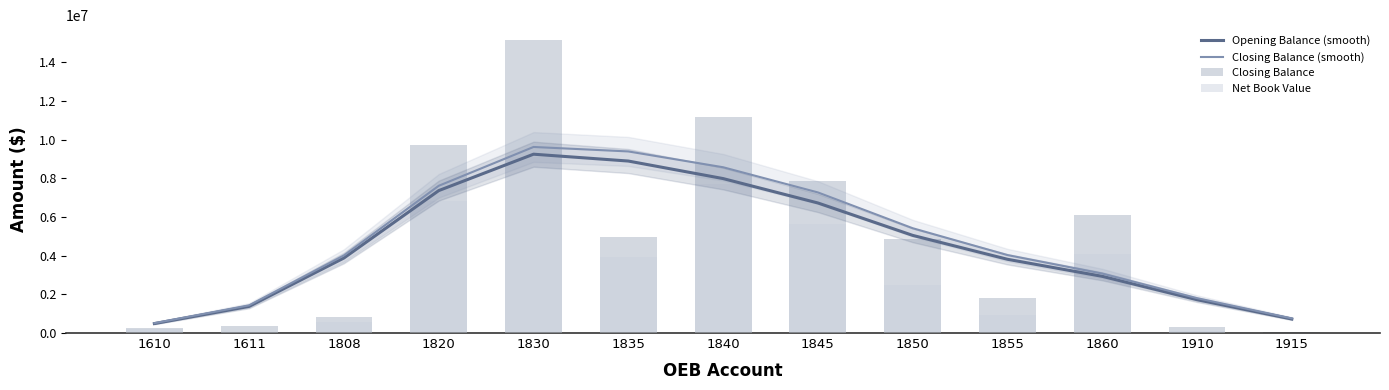

What is the sum of the Closing Balance values at 1808 and 1850?

5652614.3